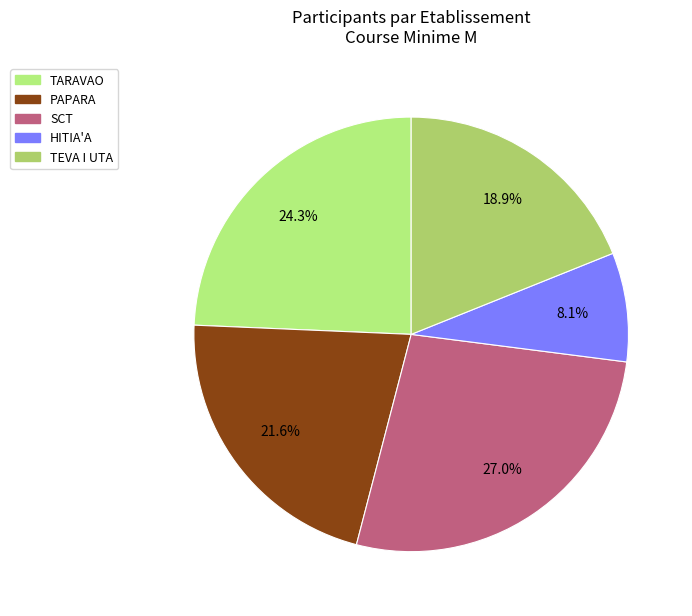

What portion of the pie excludes HITIA'A?

91.9%